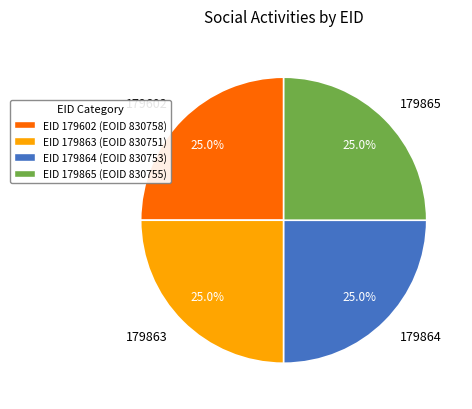

What percentage is the 179863 slice, to the nearest percent?

25%